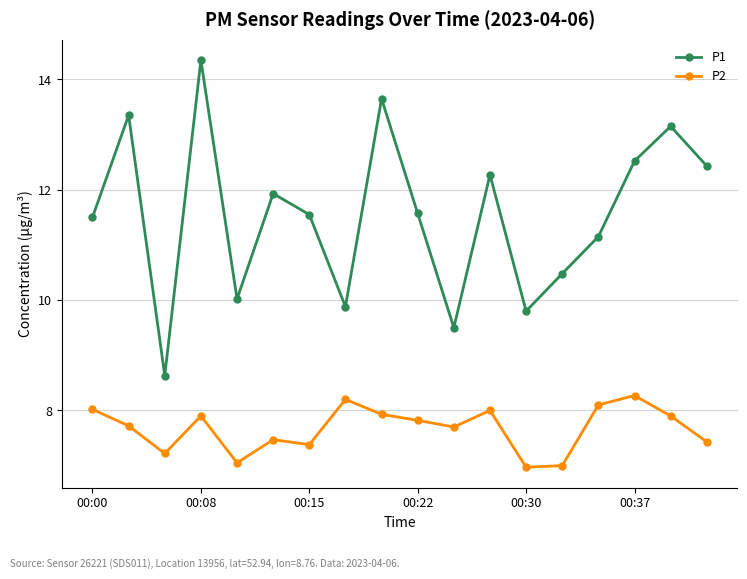

How many interior local peaks does the P2 series have?

5